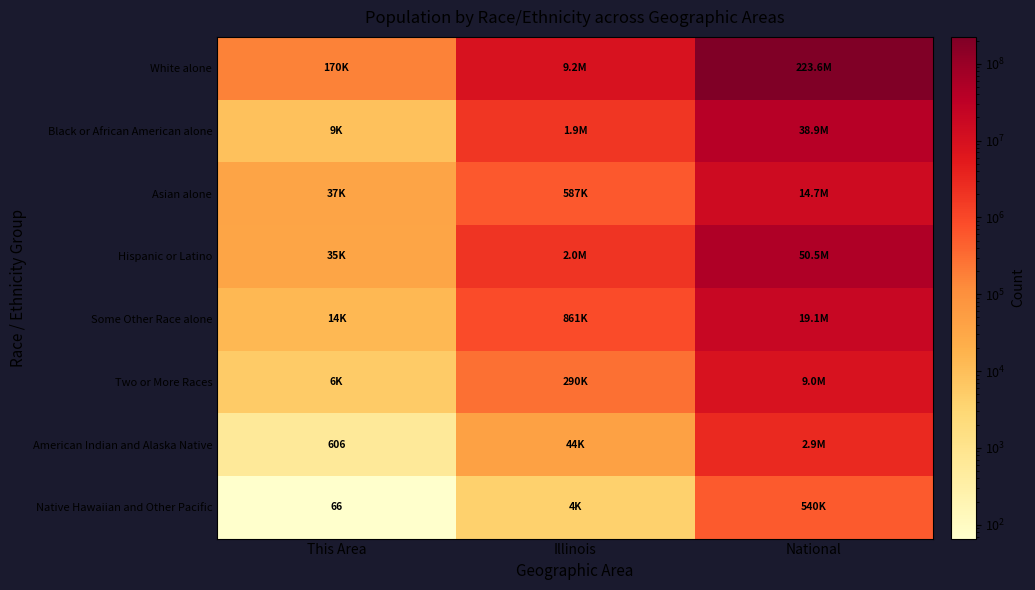

How many categories are shown in the chart?

3